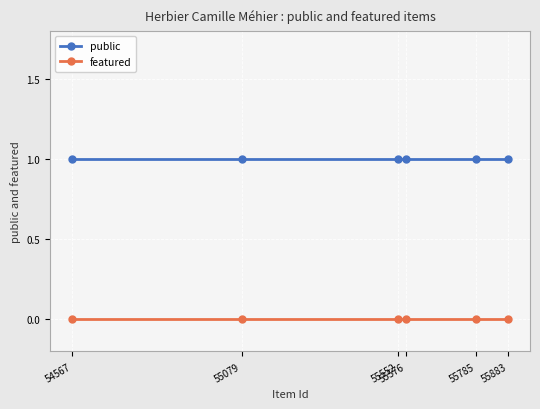

Reading left to right, transcribe all the data shown in this chart.

public: 54567=1	55079=1	55552=1	55576=1	55785=1	55883=1
featured: 54567=0	55079=0	55552=0	55576=0	55785=0	55883=0